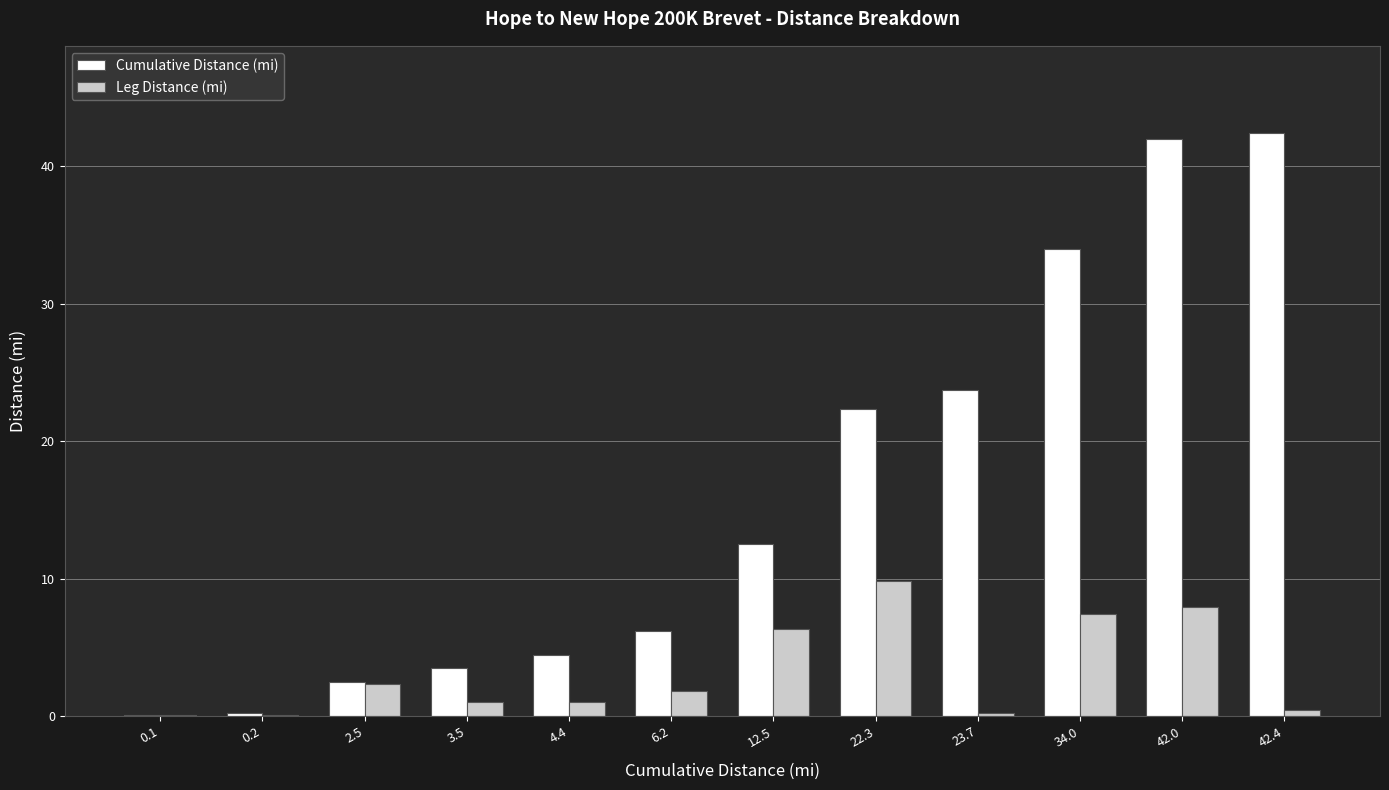

Which series has the largest total across all categories?

Cumulative Distance (mi)